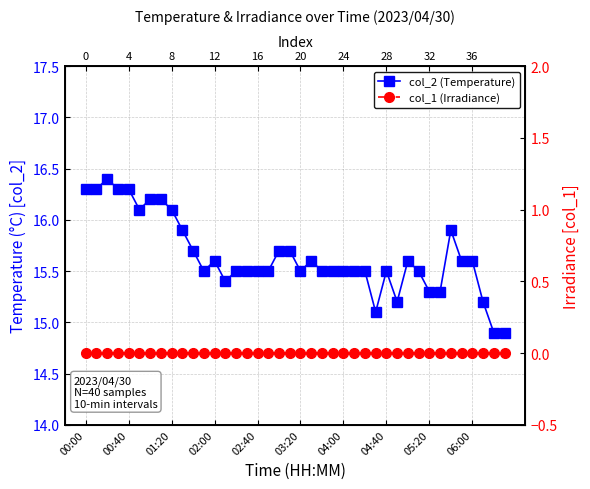

Read the col_2 (Temperature) value at 04:40.

15.5